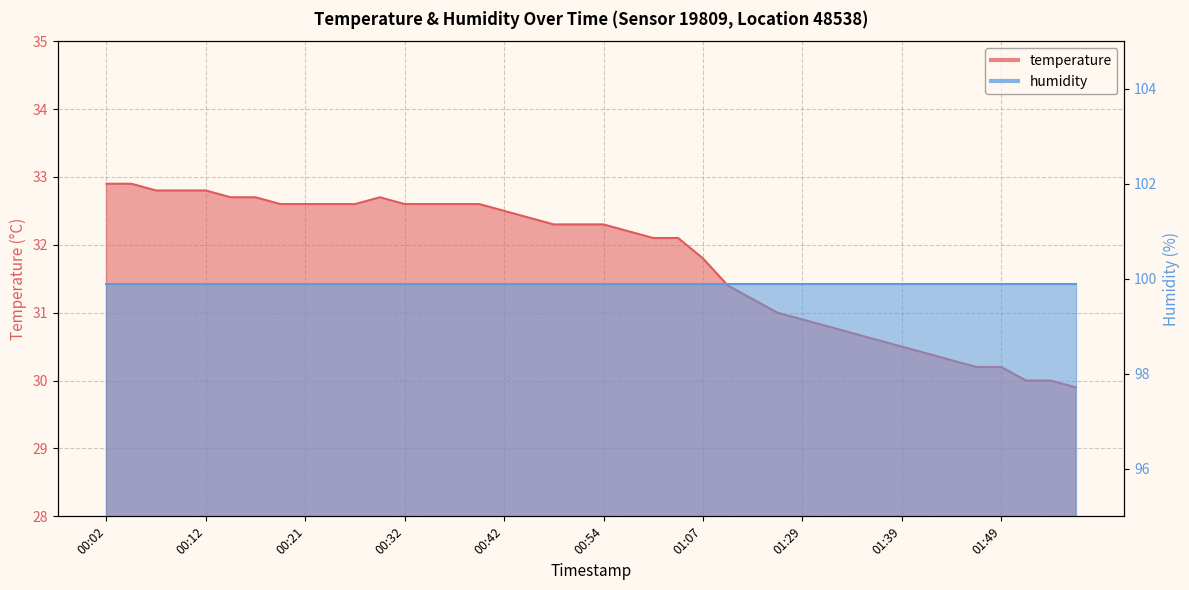

How many interior local peaks (higher than both neighbors) does the data have?

1